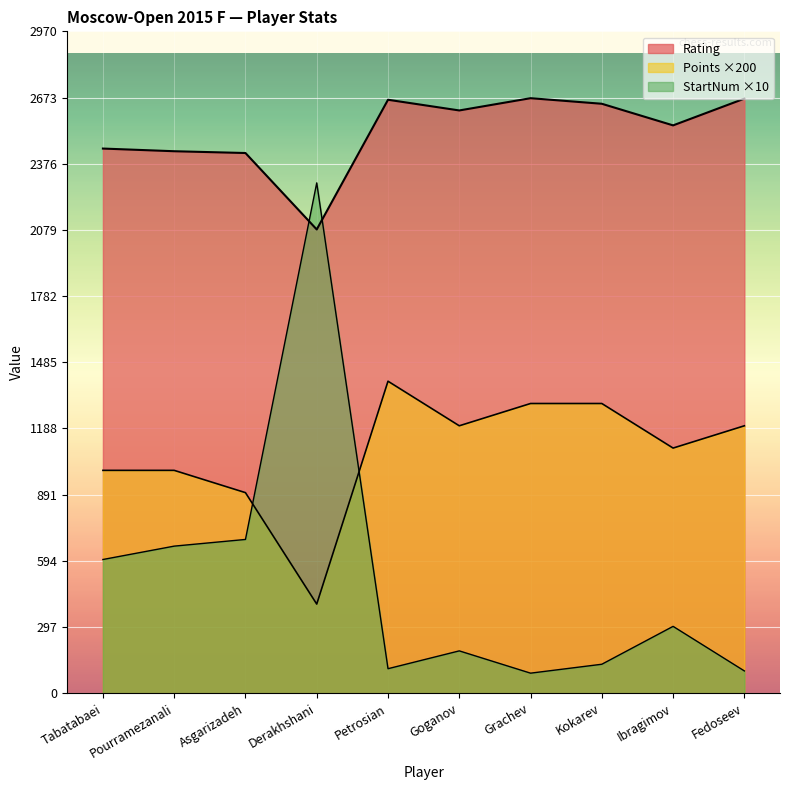

True or false: StartNum and Rating cross at least once.

True